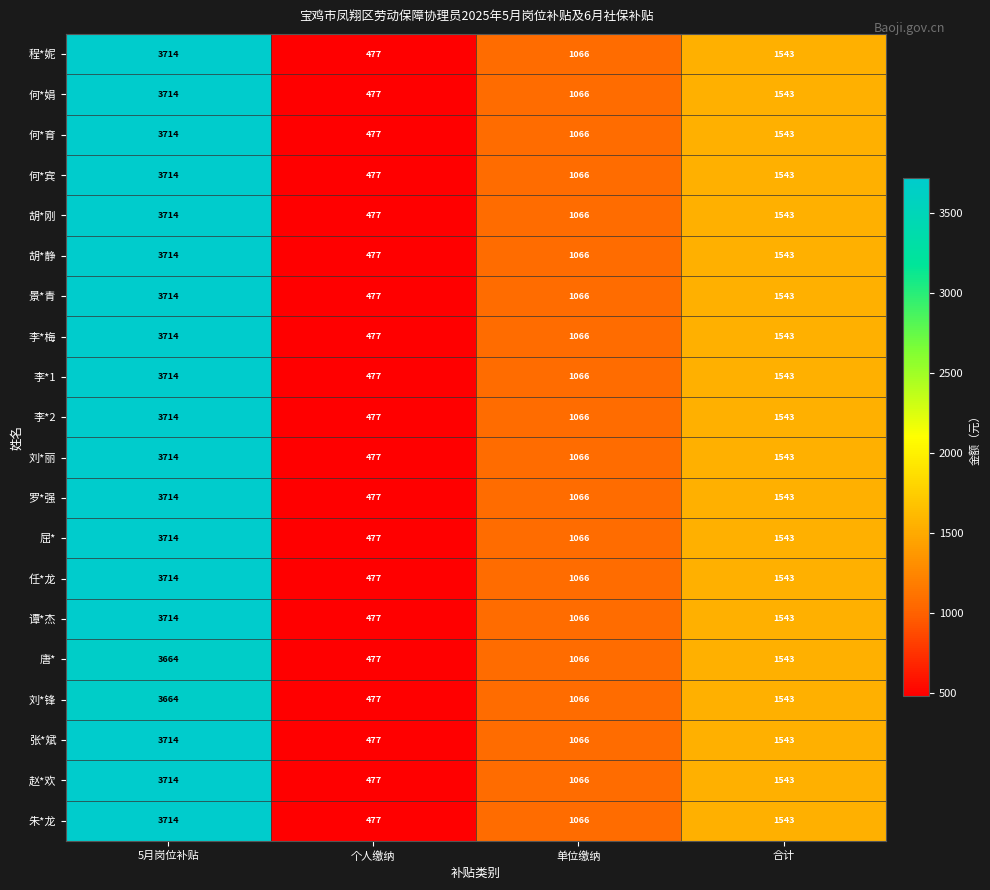

True or false: 李*2 has a value of 250 at 个人缴纳.

False